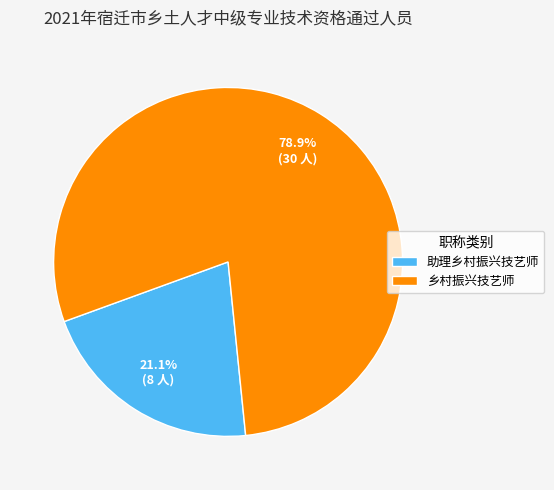

True or false: 乡村振兴技艺师 accounts for 65% of the total.

False